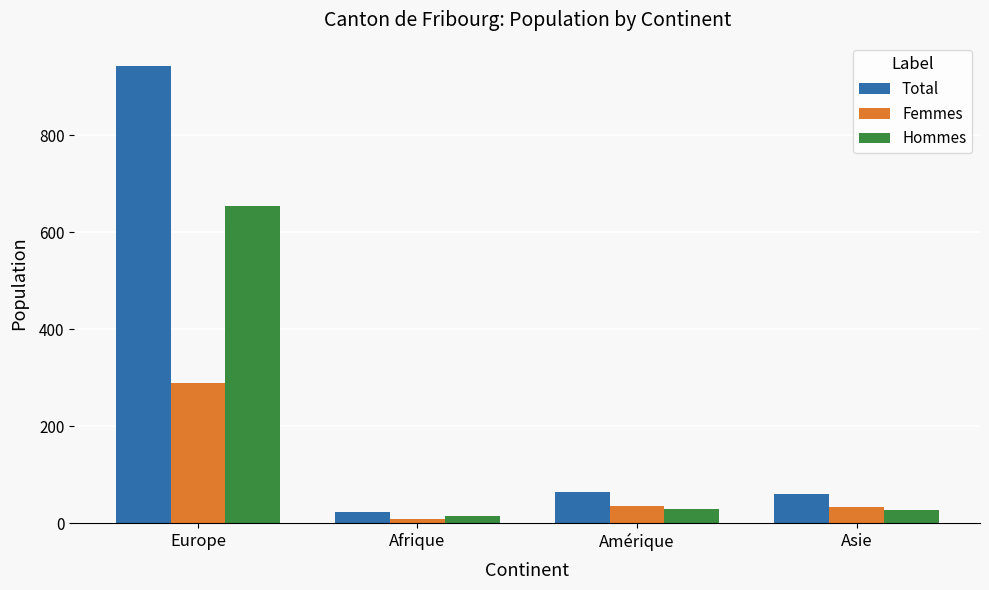

What is the label of the 2nd bar from the left?

Afrique